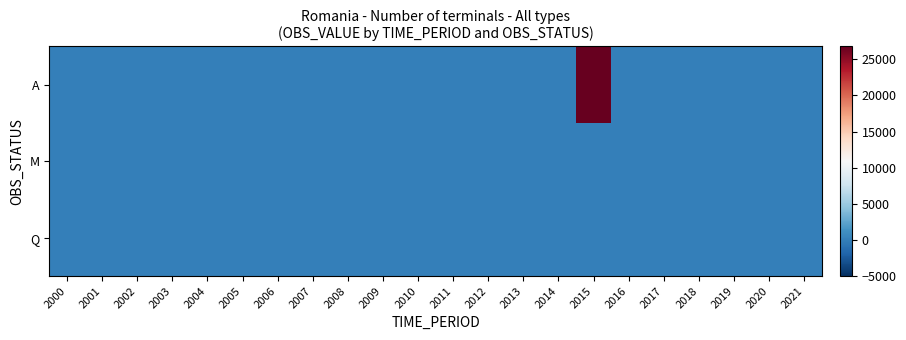

What is the spread (max minus min) of values at 2015?

26766